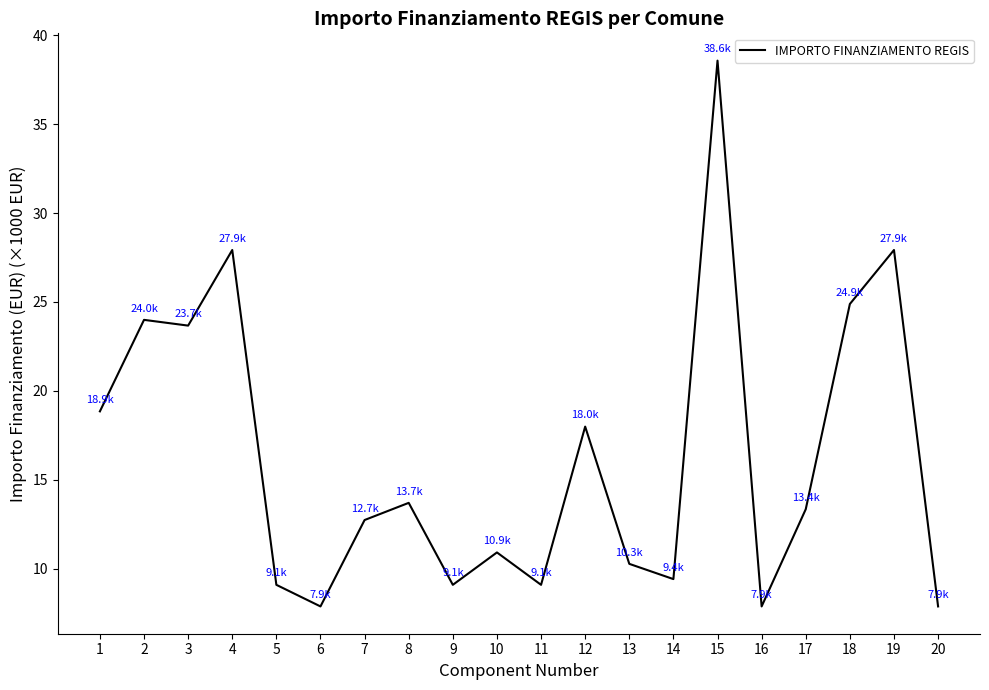

What is the ratio of the value at 20 to the value at 13?

0.8